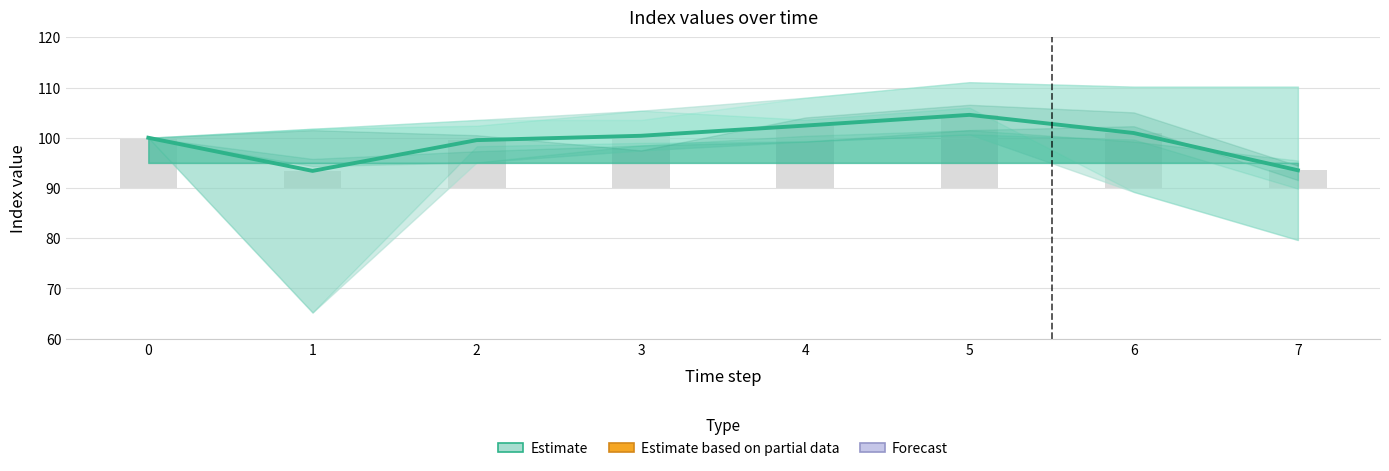

Reading left to right, what are all the values shown in this chart?

Mean estimate: 100.0	93.4	99.5	100.4	102.4	104.6	100.9	93.5
Bar (mean): 10.0	3.4	9.5	10.4	12.4	14.6	10.9	3.5